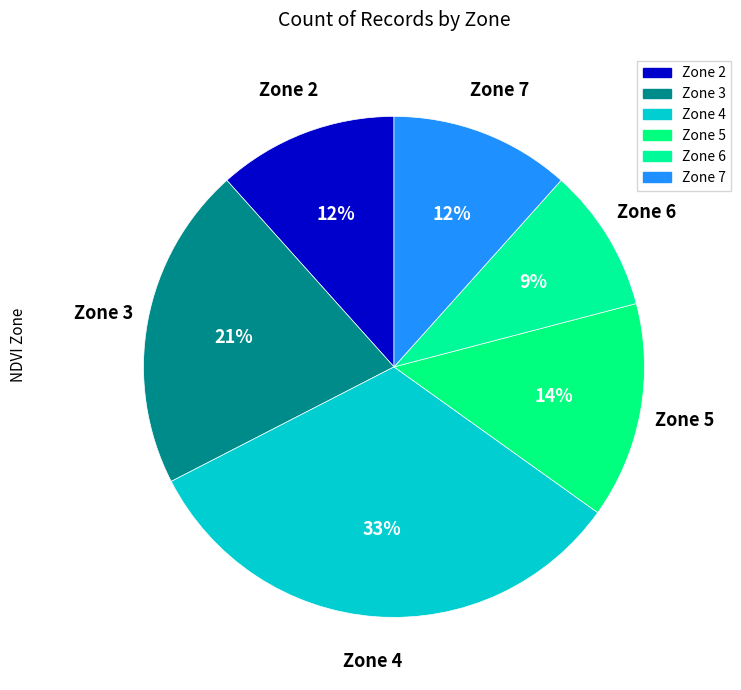

To the nearest percent, what is the average slice percentage?

17%